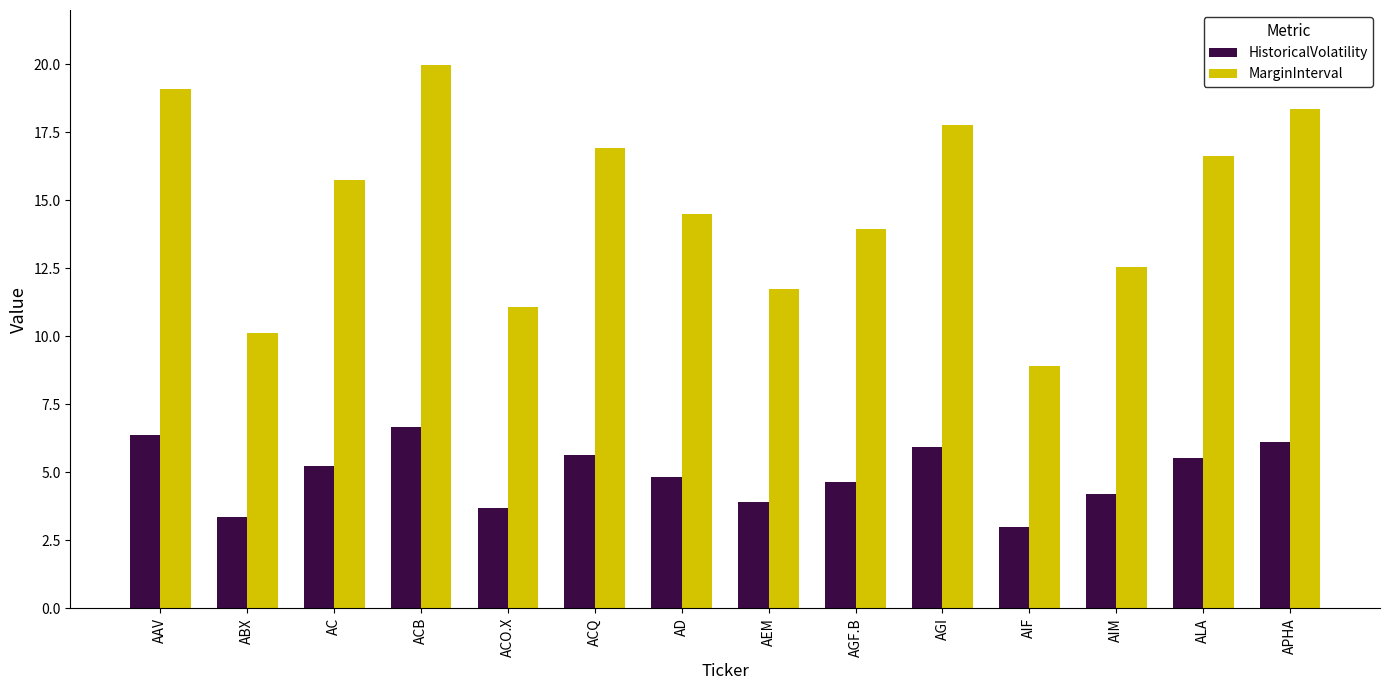

What is the total value across all series at AIM?

16.8